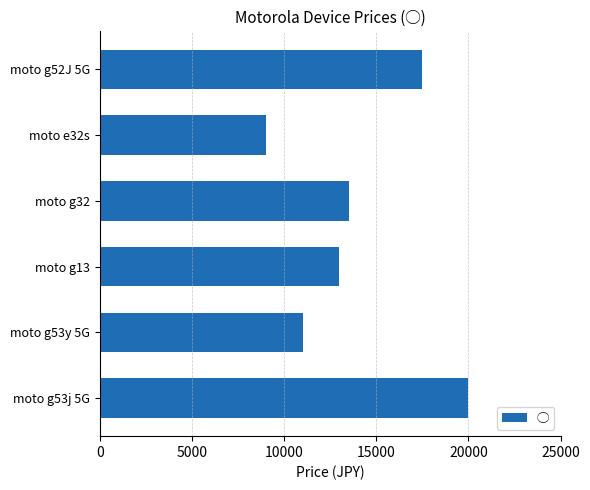

Reading top to bottom, what are all the values shown in this chart?

17500	9000	13500	13000	11000	20000